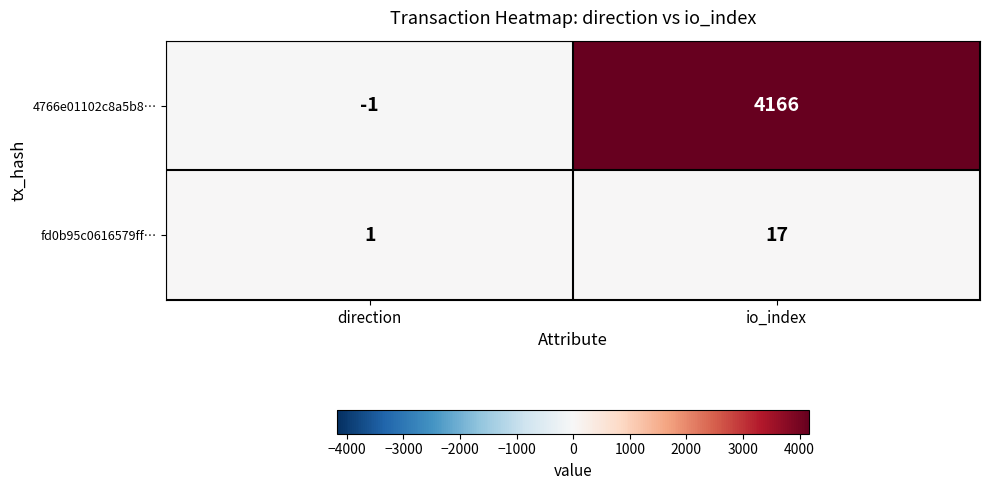

What is the greatest value displayed?

4166